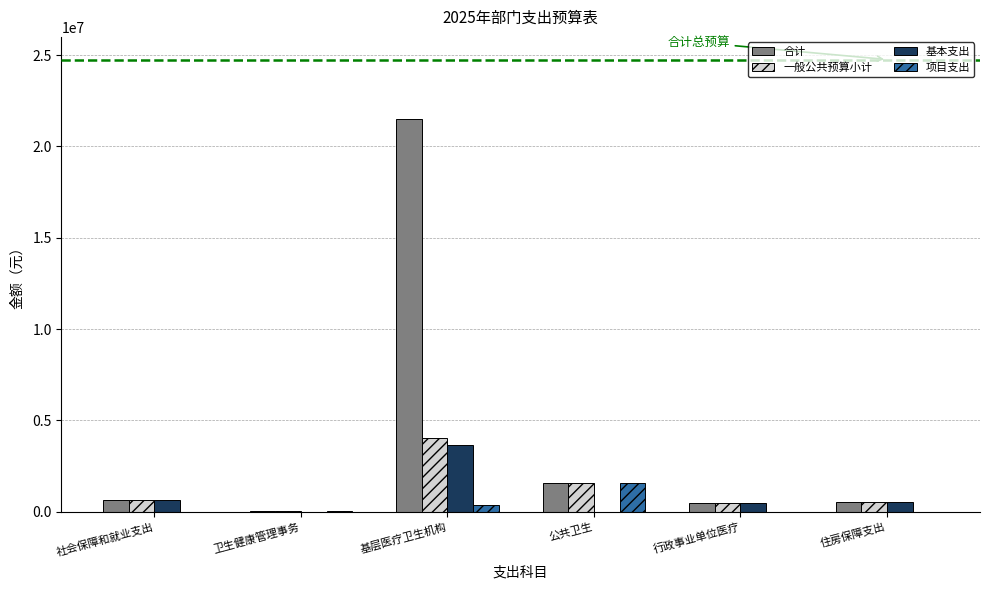

What is the spread (max minus min) of values at 行政事业单位医疗?

476485.5